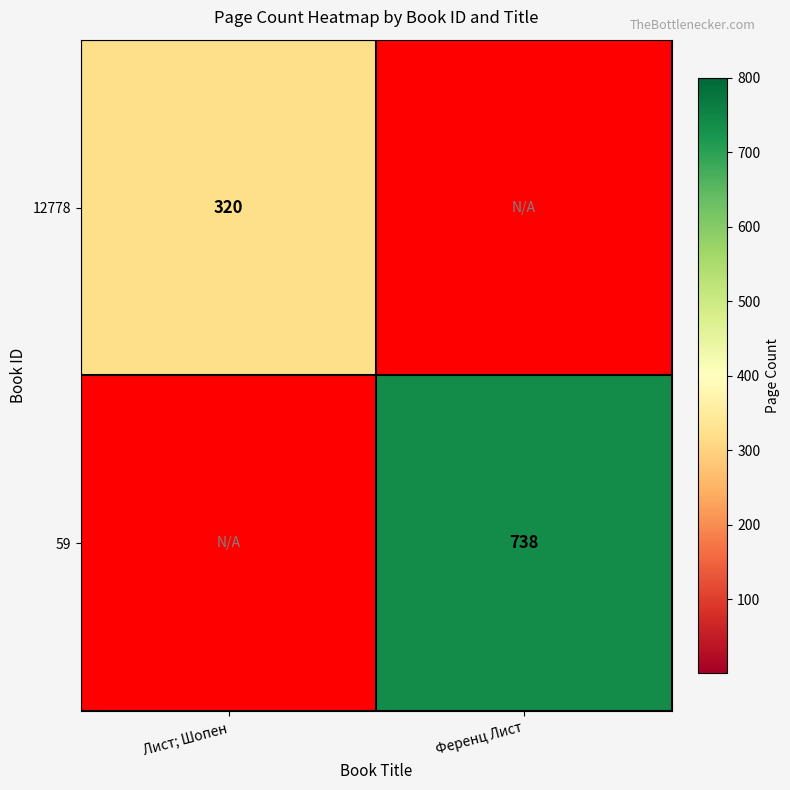

Is it true that 59 equals 1066 at Ференц Лист?

False